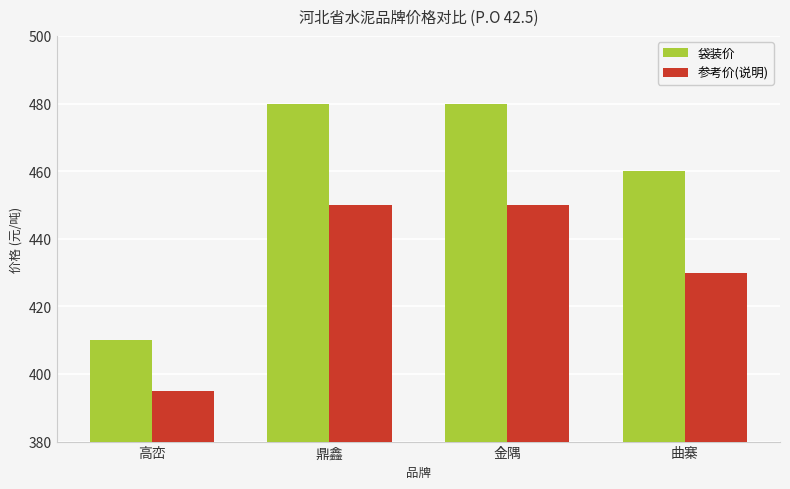

Reading left to right, list all the values displayed in this chart.

袋装价: 410	480	480	460
参考价(说明): 395	450	450	430